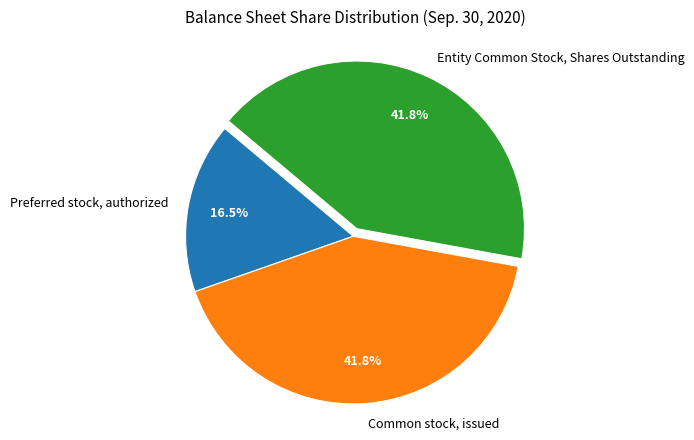

Do Entity Common Stock, Shares Outstanding and Preferred stock, authorized together represent more than half of the pie?

Yes